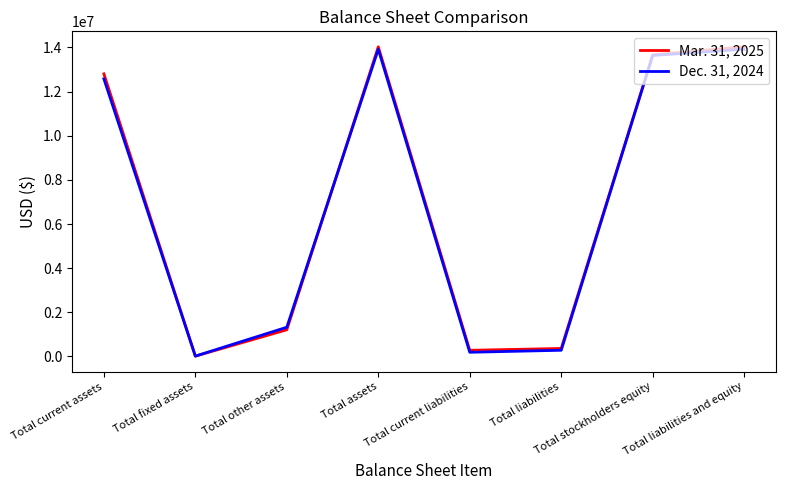

What is the difference between the second highest and minimum values in the Dec. 31, 2024 series?

13904700